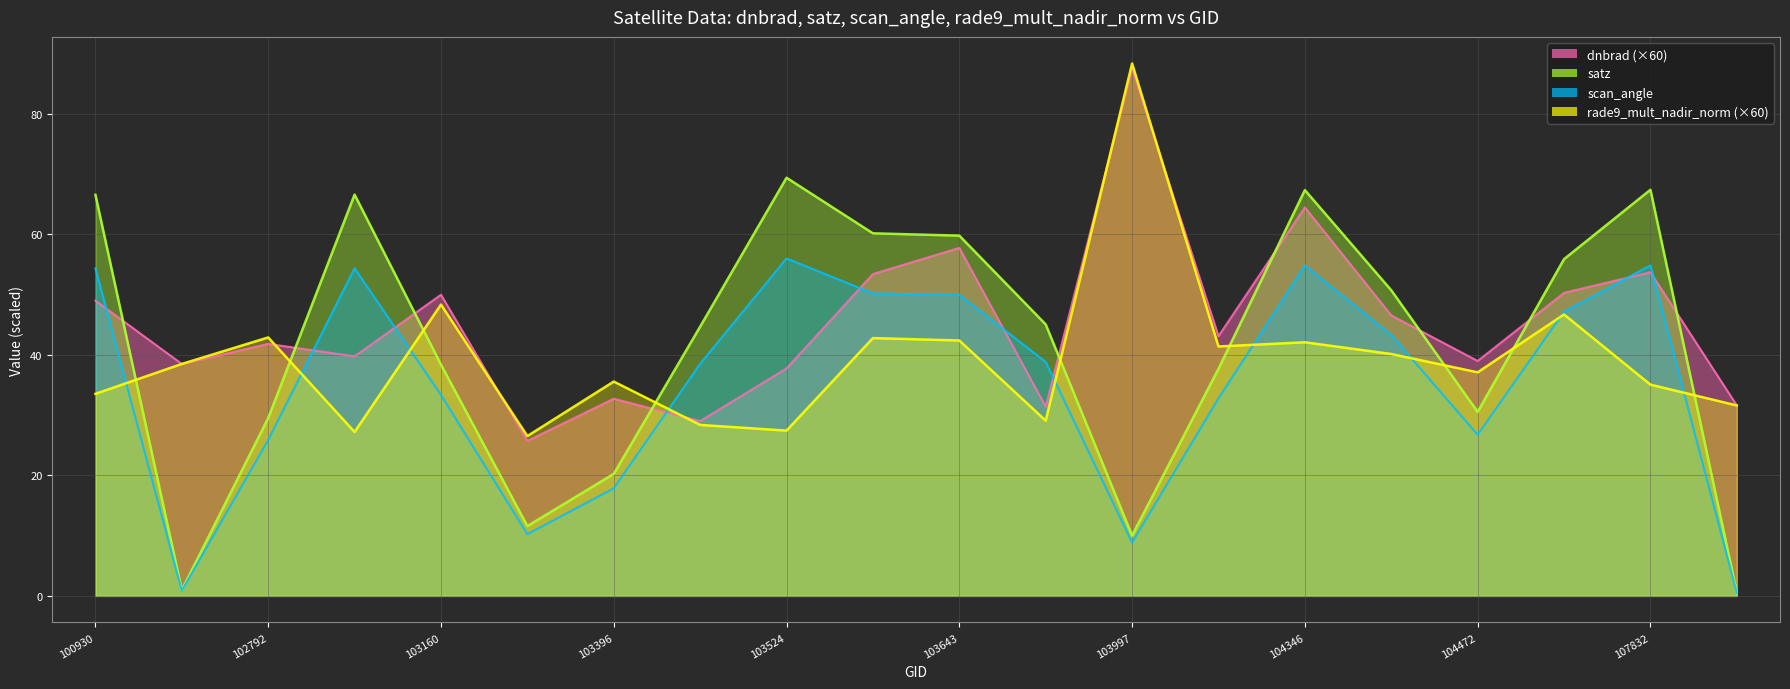

Where do scan_angle and rade9_mult_nadir_norm first cross each other?

100930 and 102671